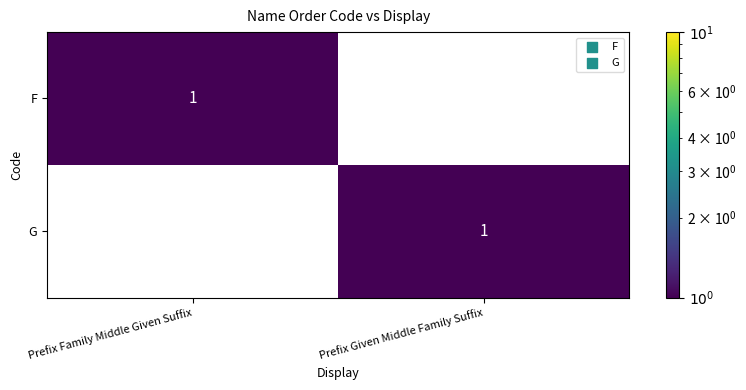

True or false: F has a value of 1 at Prefix Family Middle Given Suffix.

True